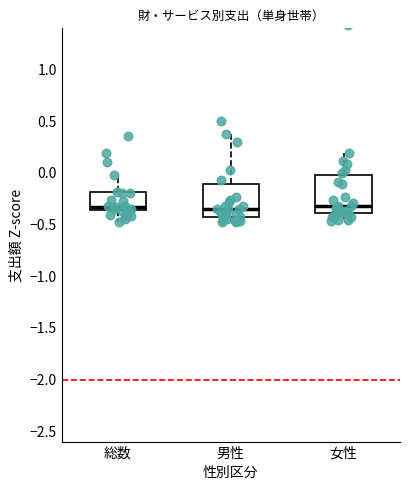

Where is the upper edge of the box for 男性 on the y-axis? The values are not printed on the chart, so give them approximately, as read against the axis.

-0.10